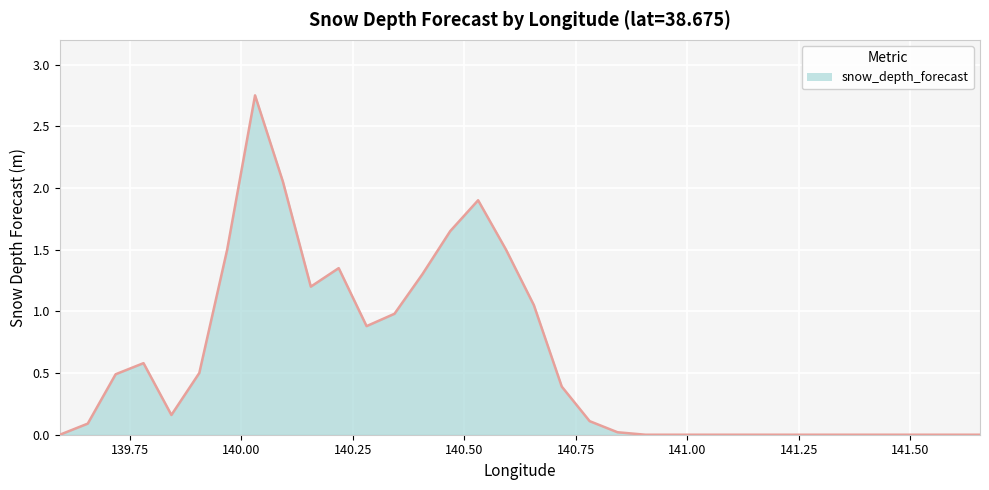

What is the difference between the second highest and second lowest values?

2.0